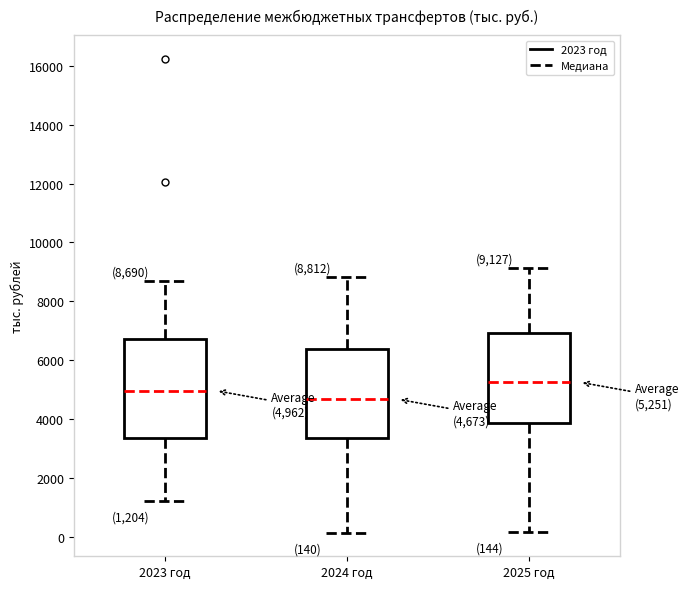

Which box is the tallest, from its lower edge to its upper edge?

2023 год